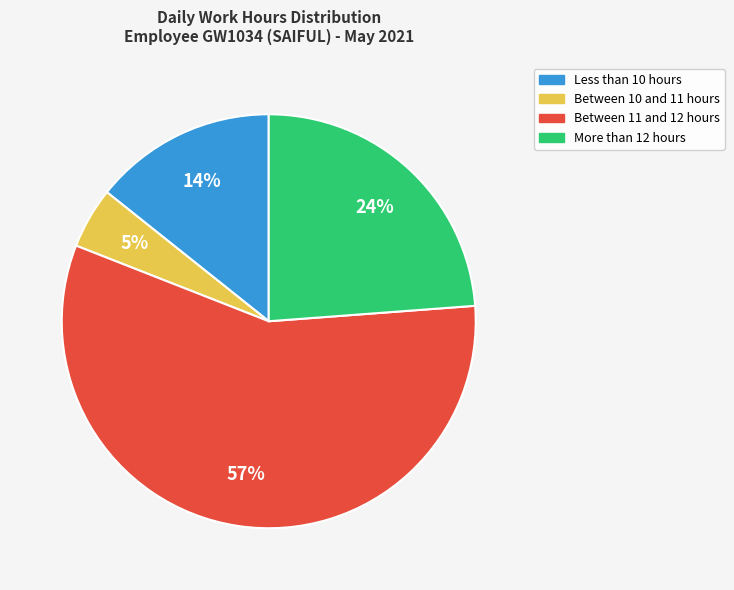

Is there a majority slice in this chart?

Yes